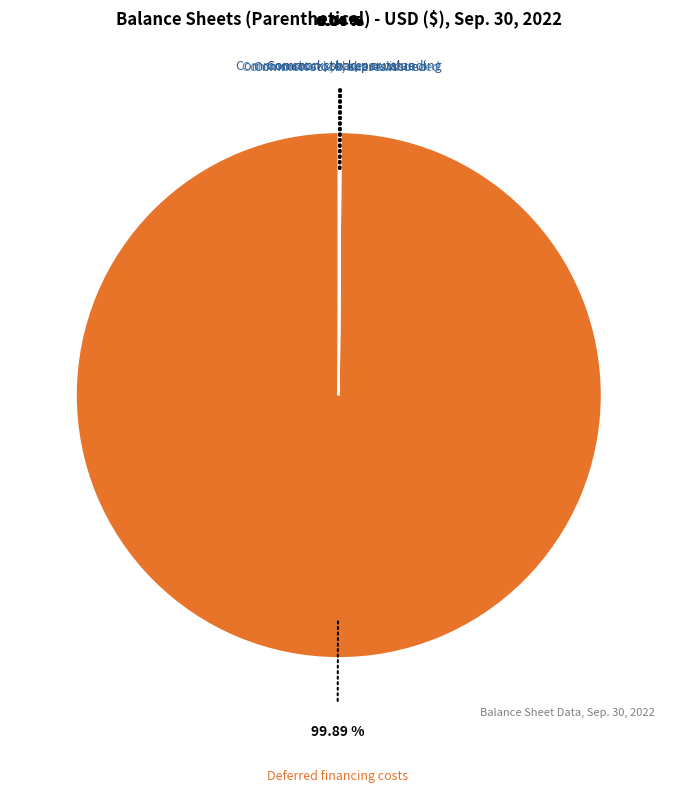

Is there a majority slice in this chart?

Yes